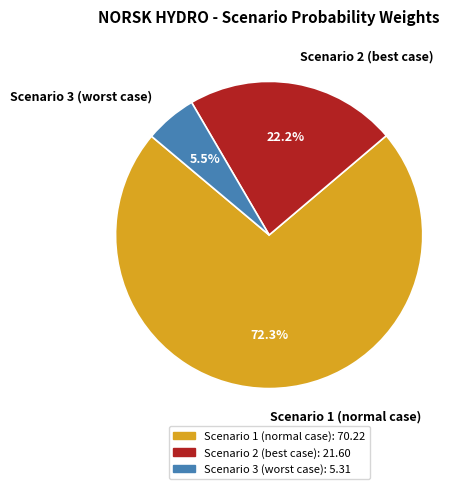

Does Scenario 2 (best case) account for over 50% of the chart?

No